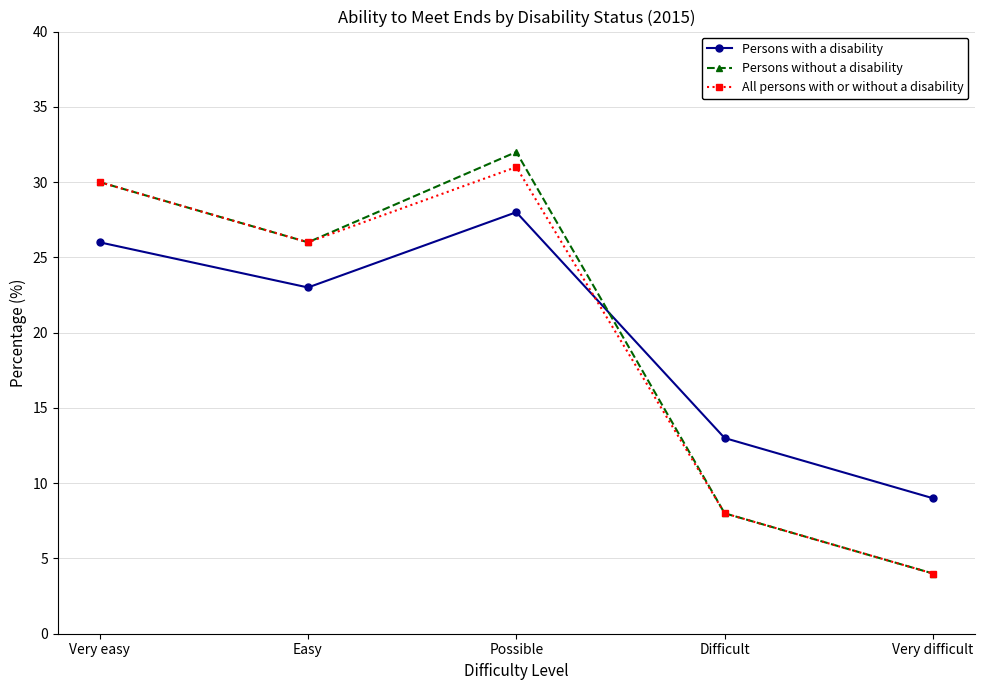

How many intersections are there between Persons without a disability and Persons with a disability?

1